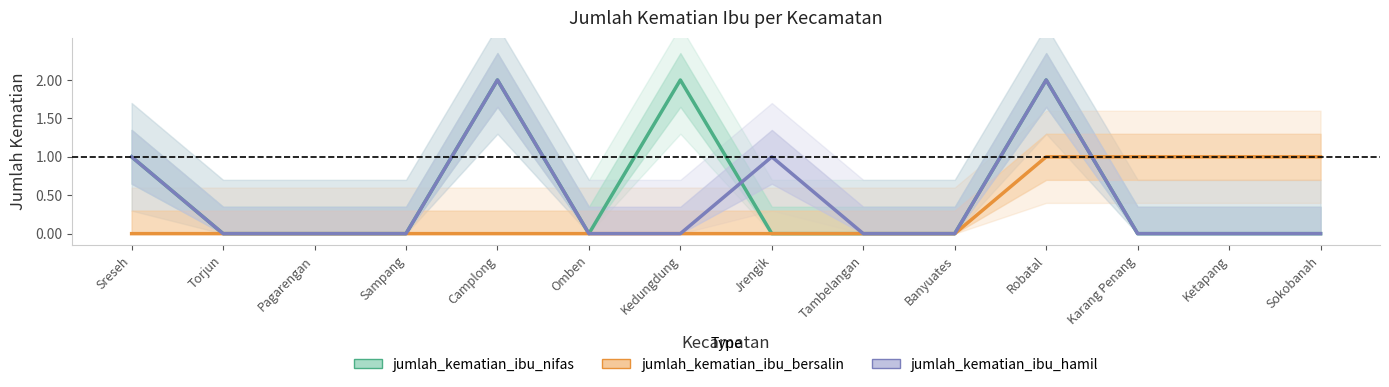

Which series has the largest range (max minus min)?

jumlah_kematian_ibu_nifas